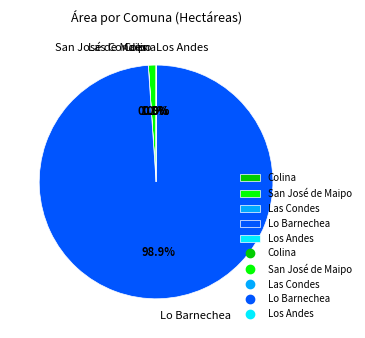

To the nearest percent, what is the difference between the largest and smallest slice percentages?

99%